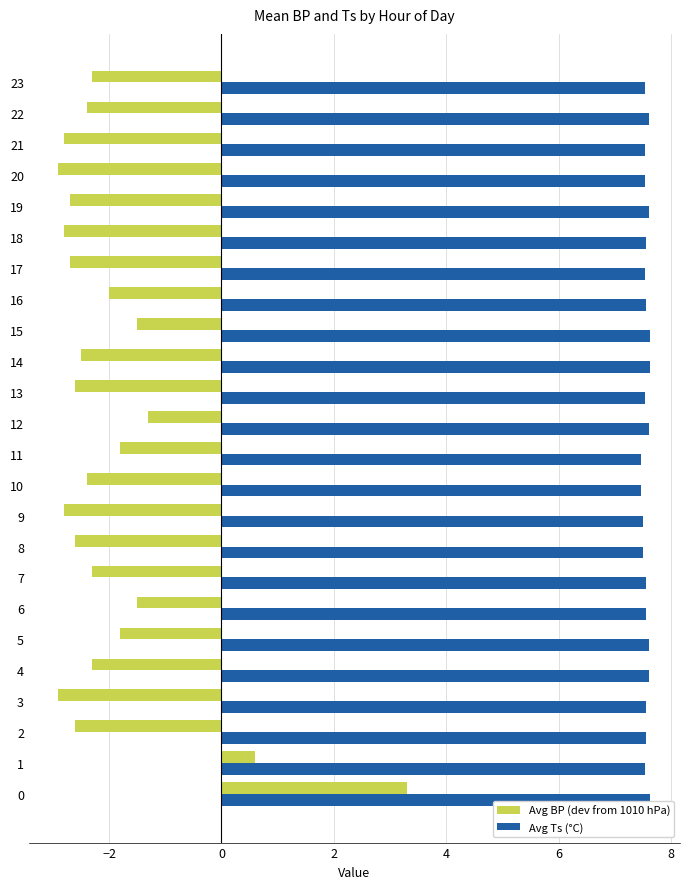

True or false: Avg Ts (°C) has a value of 2.1 at 12.

False